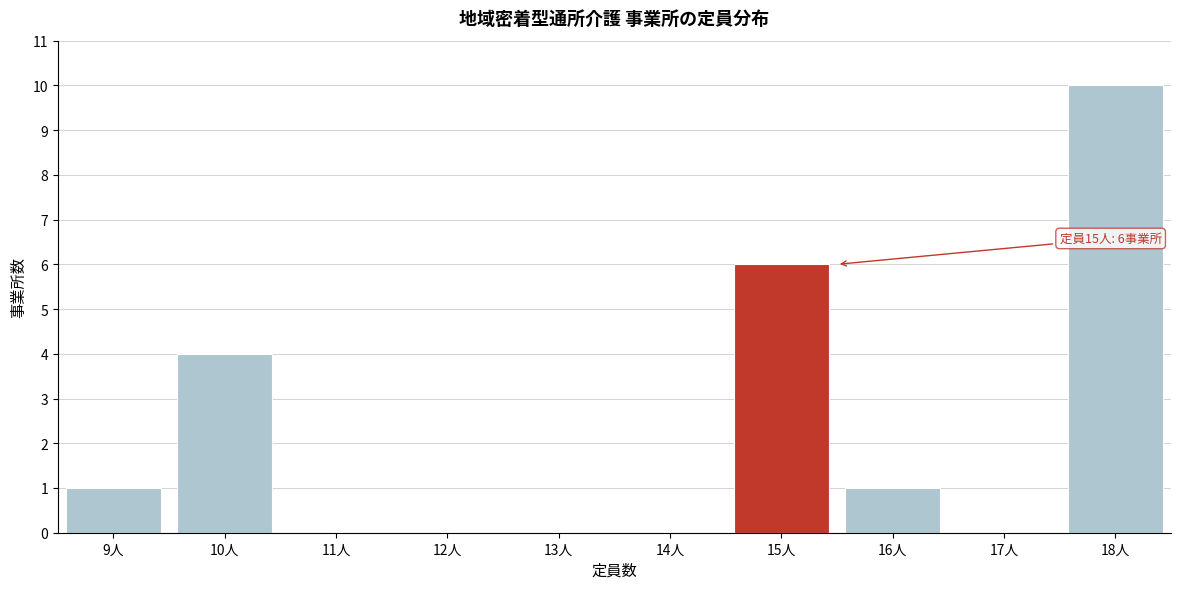

Over which range of the x-axis is the bar tallest?

17.5 to 18.5